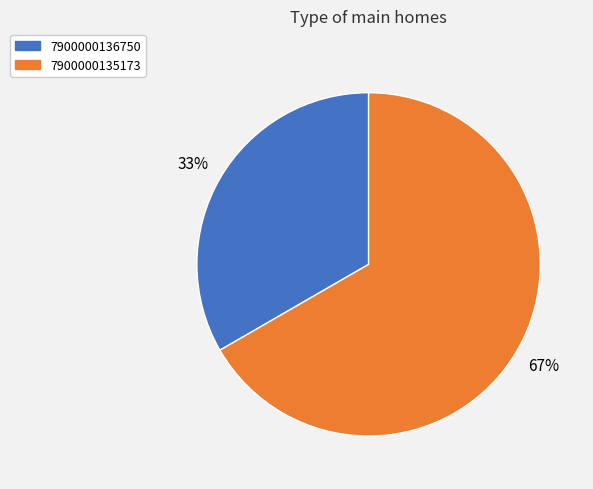

What is the ratio of the value at 7900000135173 to the value at 7900000136750?

2.0